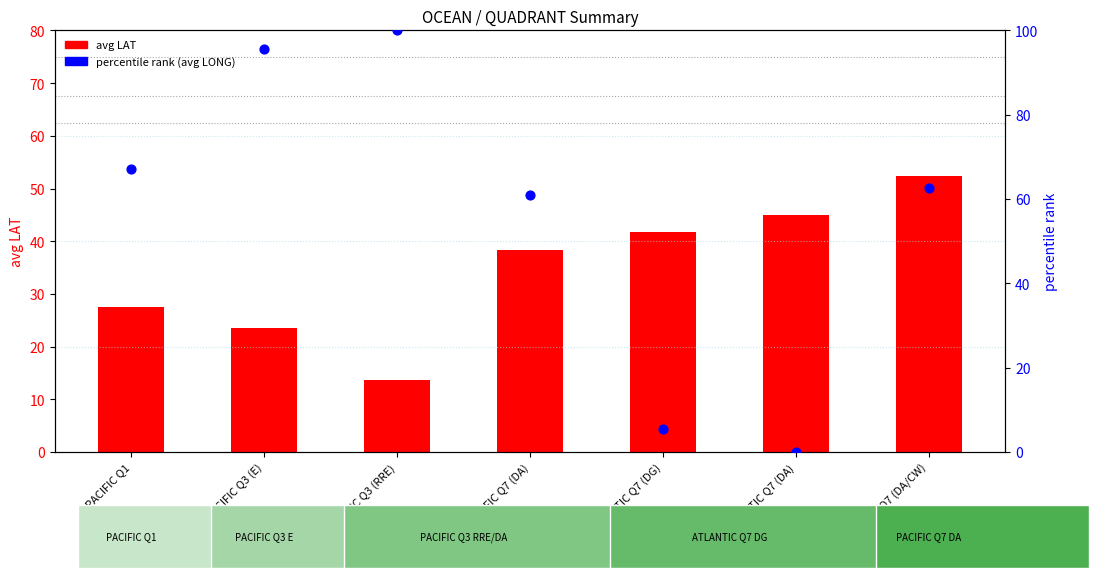

At how many categories does at least one series exceed 61?

5